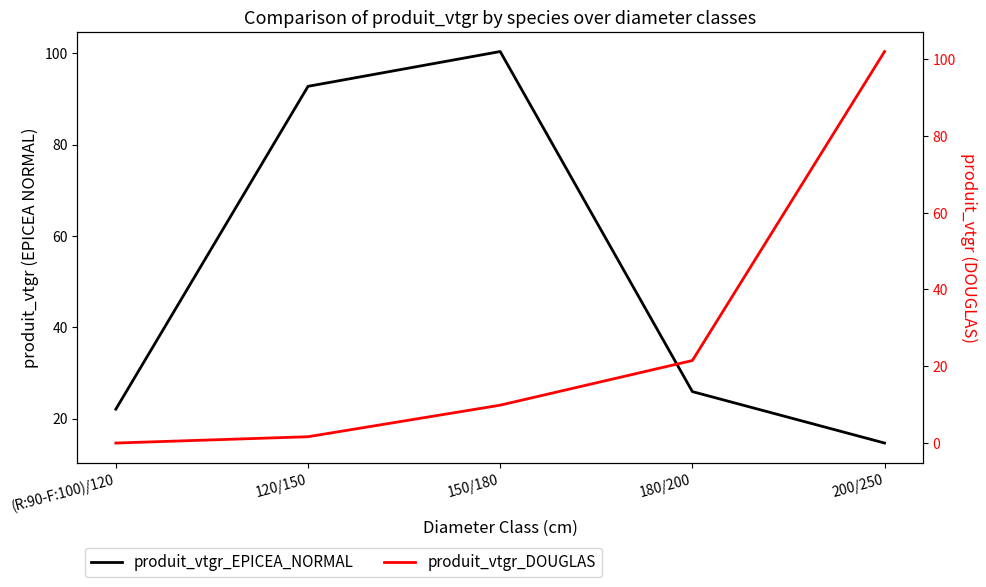

At which label does produit_vtgr_DOUGLAS first exceed 9?

150/180